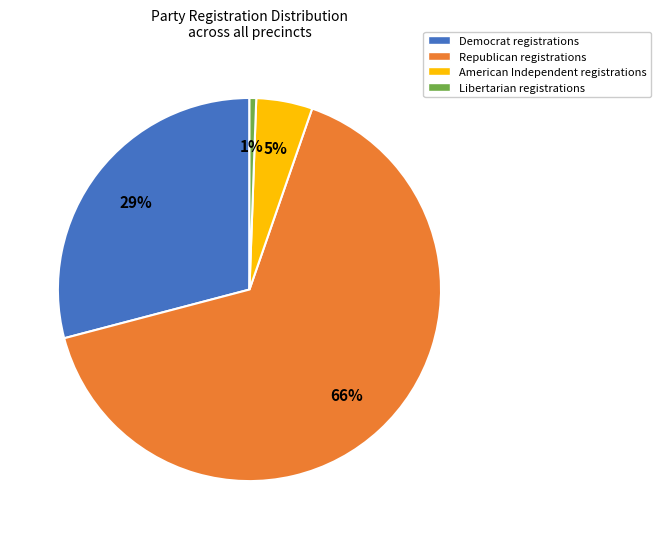

To the nearest percent, what is the average slice percentage?

25%